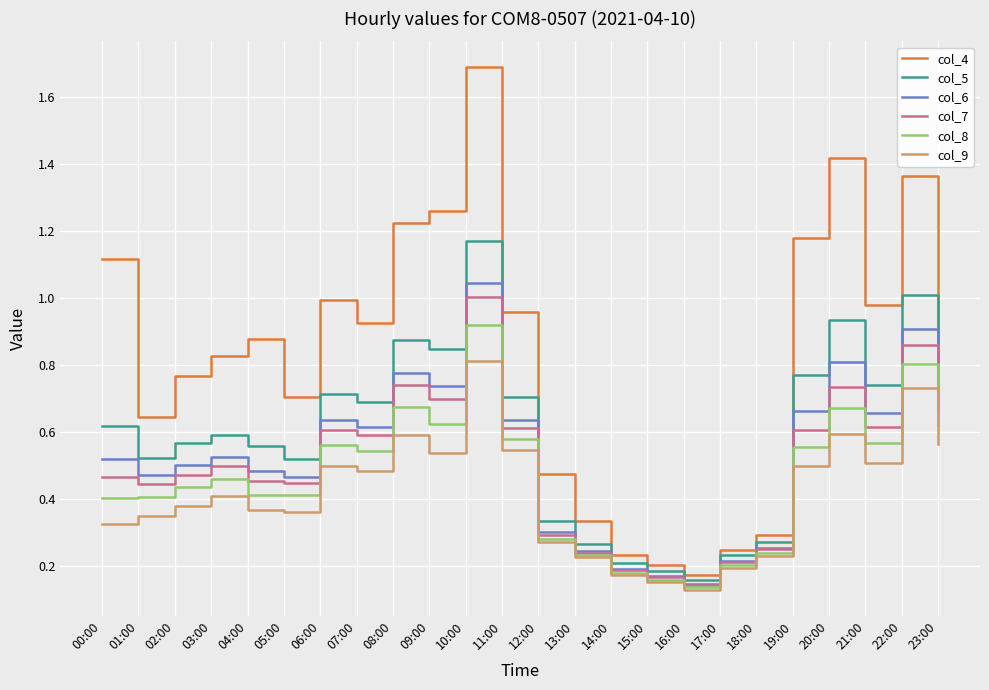

True or false: col_4 and col_8 cross at least once.

False